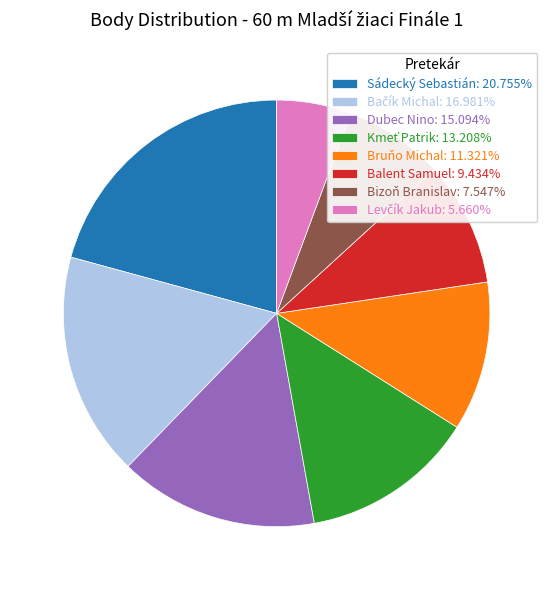

Which category has the biggest portion of the pie?

Sádecký Sebastián